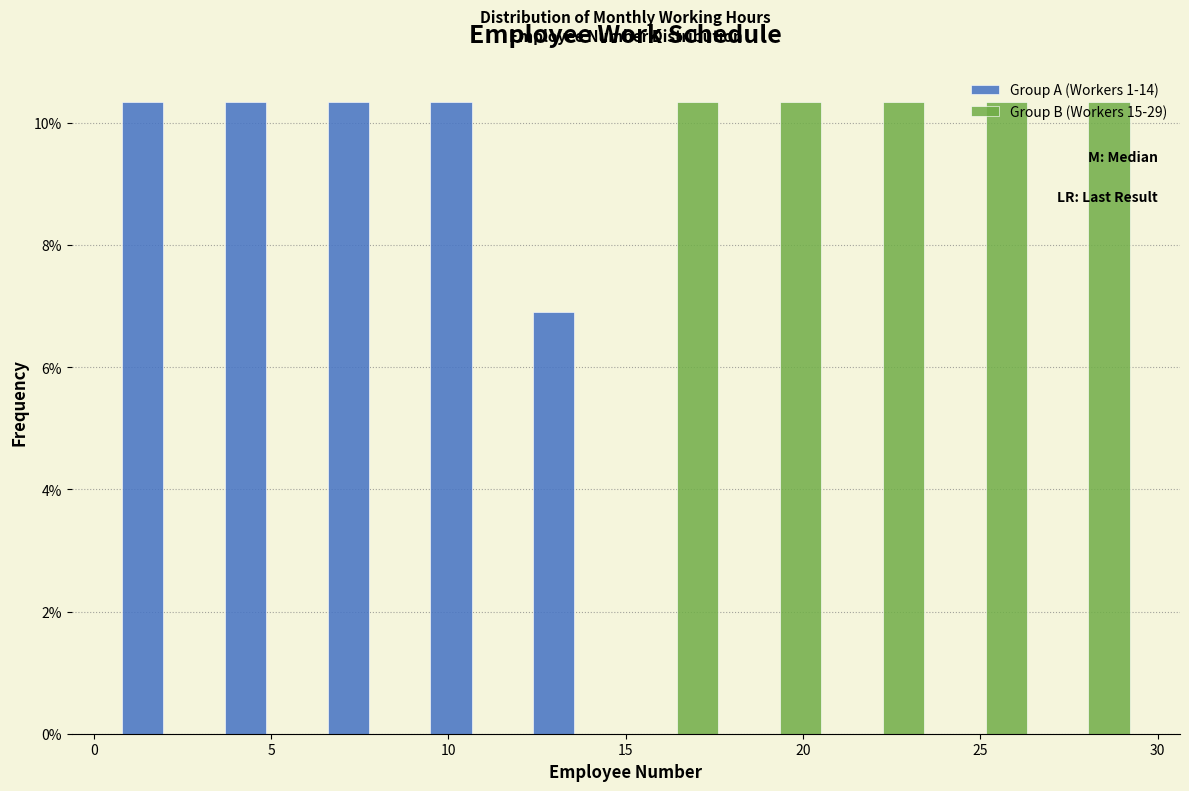

Reading left to right, list every range on the x-axis with the height of the bar of each series over it. Neither the bar edges nor the heights are printed on the chart, so give them approximately, as read against the axes.

0.5 to 3.4: Group A (Workers 1-14)=10.4	Group B (Workers 15-29)=0
3.4 to 6.3: Group A (Workers 1-14)=10.4	Group B (Workers 15-29)=0
6.3 to 9.2: Group A (Workers 1-14)=10.4	Group B (Workers 15-29)=0
9.2 to 12.1: Group A (Workers 1-14)=10.4	Group B (Workers 15-29)=0
12.1 to 15.0: Group A (Workers 1-14)=6.8	Group B (Workers 15-29)=0
15.0 to 17.9: Group A (Workers 1-14)=0	Group B (Workers 15-29)=10.4
17.9 to 20.8: Group A (Workers 1-14)=0	Group B (Workers 15-29)=10.4
20.8 to 23.7: Group A (Workers 1-14)=0	Group B (Workers 15-29)=10.4
23.7 to 26.6: Group A (Workers 1-14)=0	Group B (Workers 15-29)=10.4
26.6 to 29.5: Group A (Workers 1-14)=0	Group B (Workers 15-29)=10.4